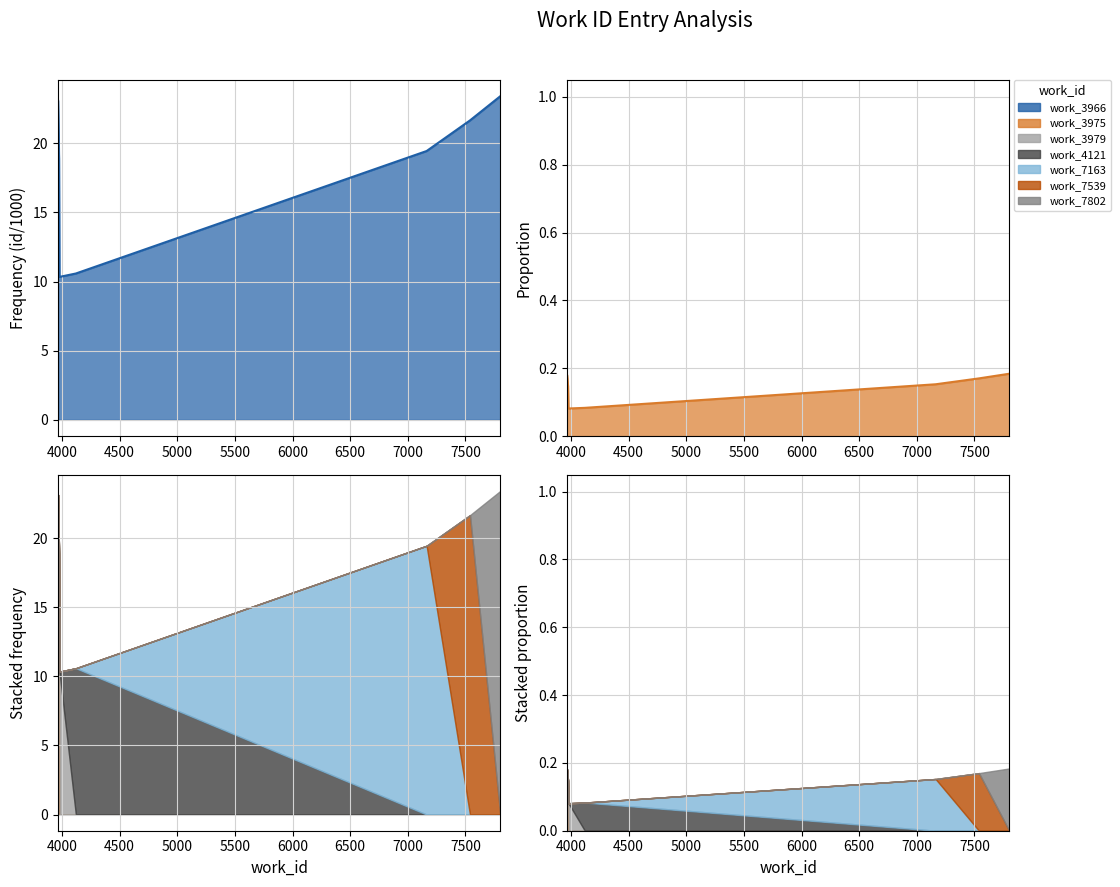

True or false: prop_line and id_line intersect in this chart.

False